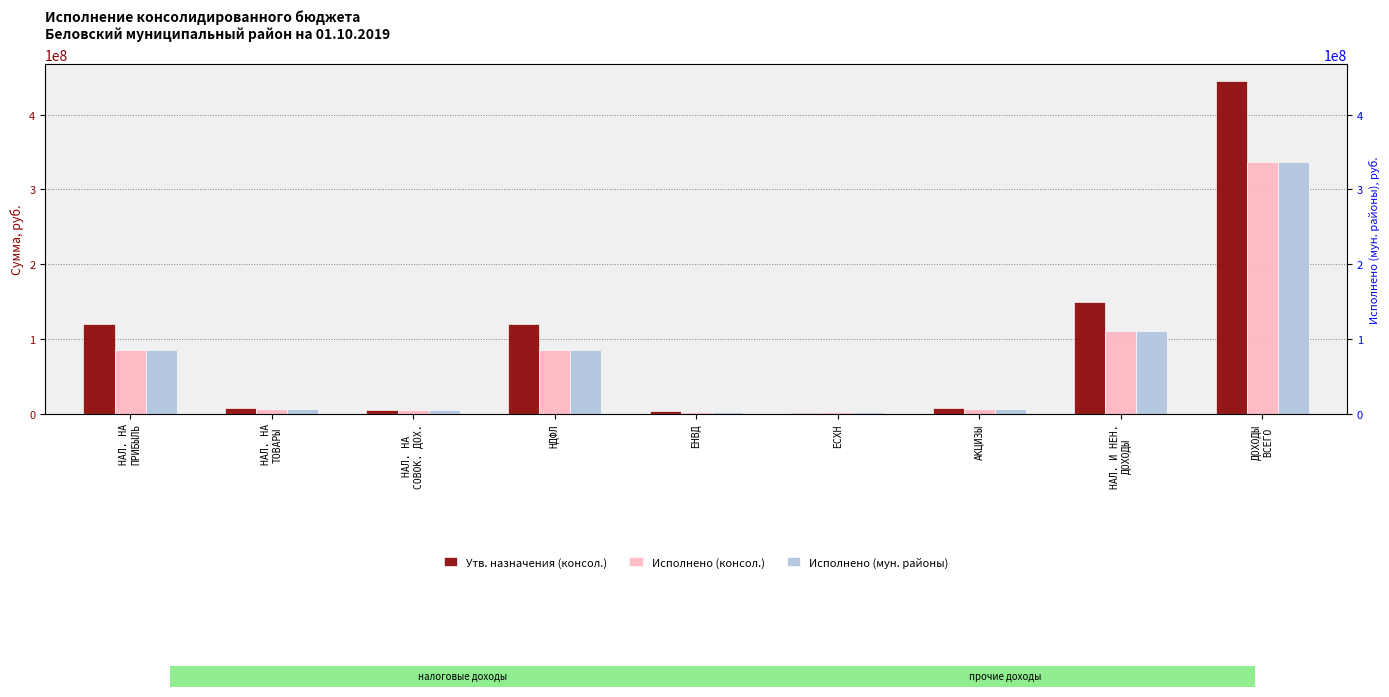

Reading left to right, transcribe all the data shown in this chart.

Утв. назначения (консол.): 119941479.0	6958785.0	4760534.0	119941479.0	3773142.0	835791.0	6958785.0	149473004.5	445735325.6
Исполнено (консол.): 84595634.6	5767370.8	5427659.3	84595634.6	2554417.5	2705595.6	5767370.8	110078869.0	336480911.1
Исполнено (мун. районы): 84595634.6	5767370.8	5427659.3	84595634.6	2554417.5	2705595.6	5767370.8	110078897.7	336793916.8